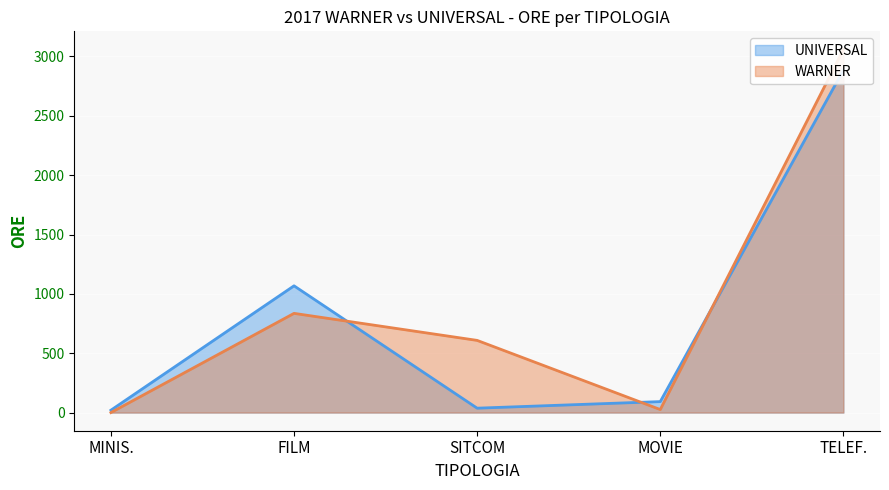

How many times do WARNER and UNIVERSAL cross each other?

3